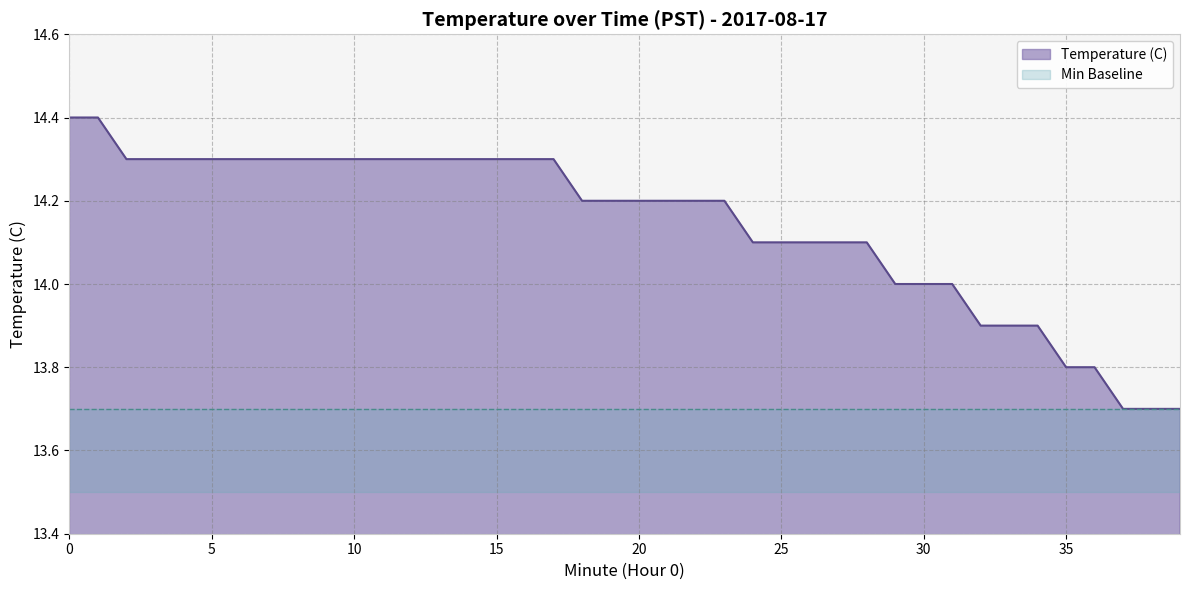

Count the values in the range 14 to 15.

32